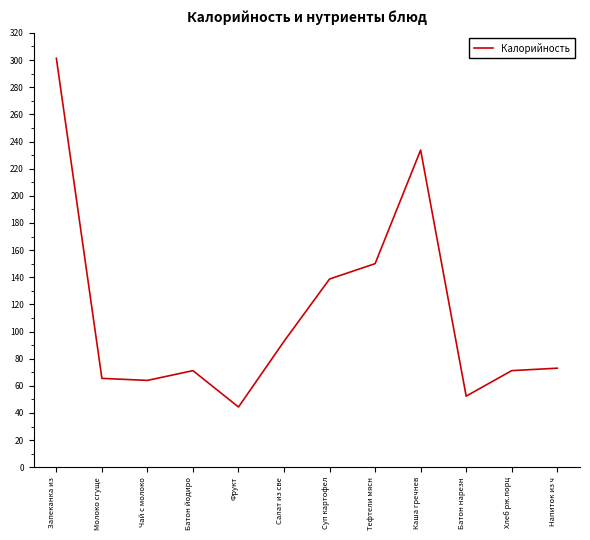

How many series are shown in this chart?

1